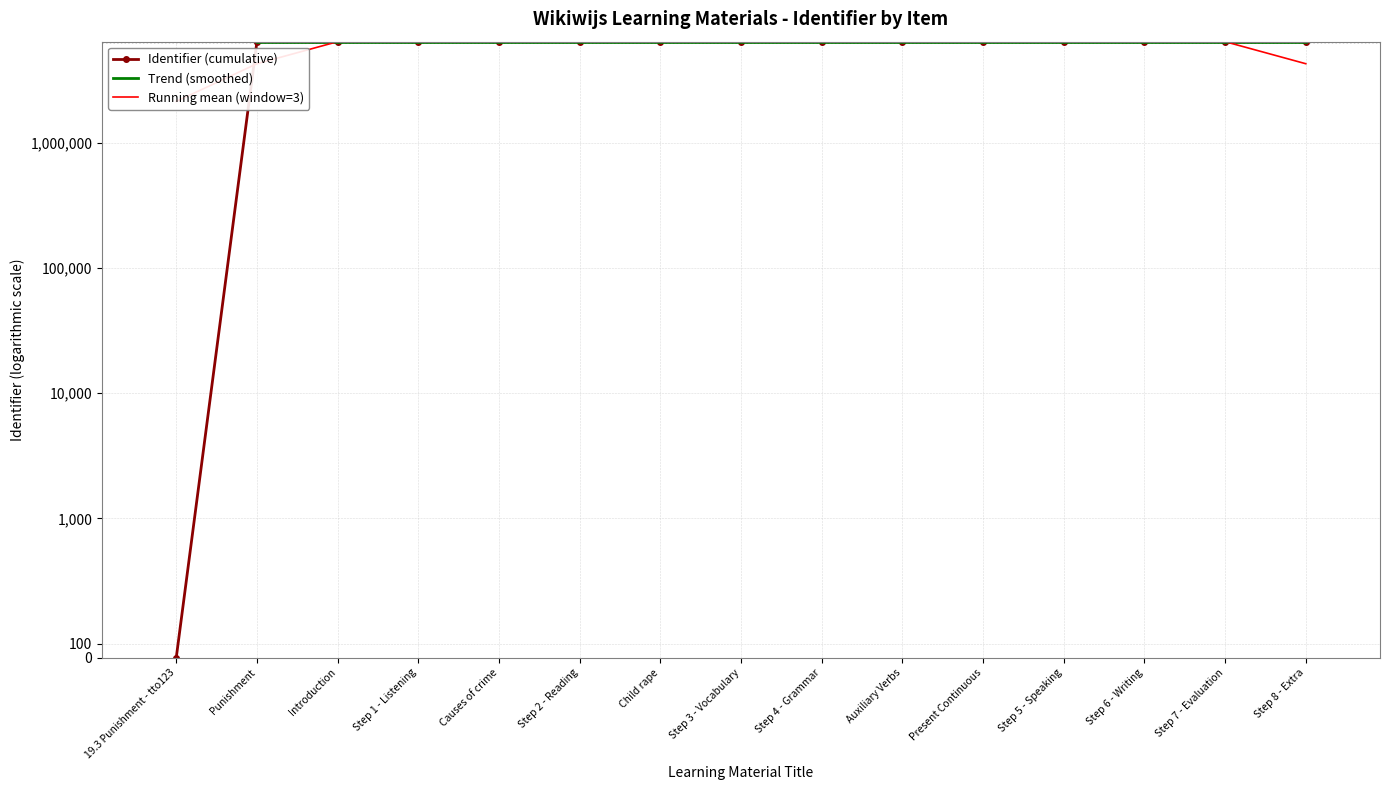

Reading left to right, extract all data points from this chart.

19.3 Punishment - tto123=0	Punishment=6410361	Introduction=6410362	Step 1 - Listening=6410364	Causes of crime=6410366	Step 2 - Reading=6410367	Child rape=6410369	Step 3 - Vocabulary=6410370	Step 4 - Grammar=6410375	Auxiliary Verbs=6410379	Present Continuous=6410380	Step 5 - Speaking=6410381	Step 6 - Writing=6410383	Step 7 - Evaluation=6410385	Step 8 - Extra=6410387